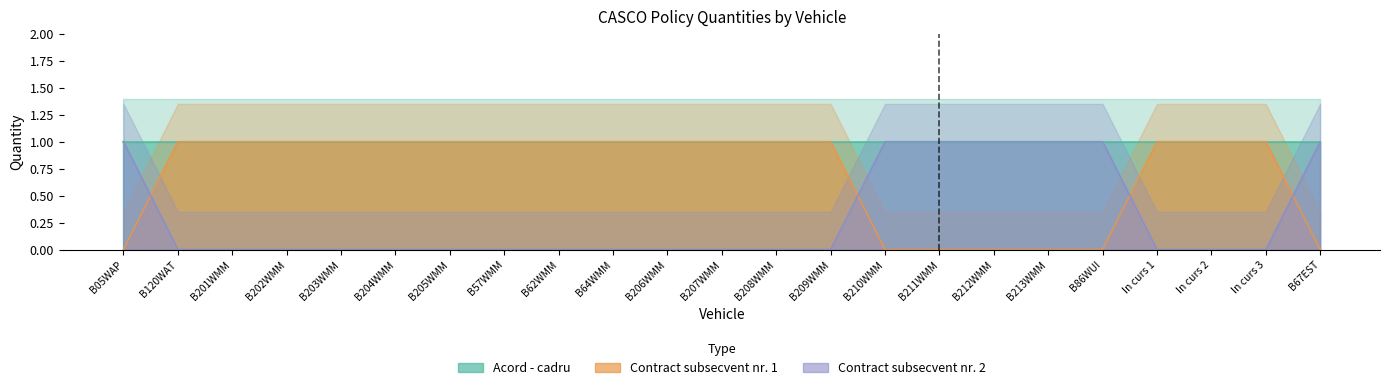

Between B206WMM and B202WMM, which is larger?

B206WMM